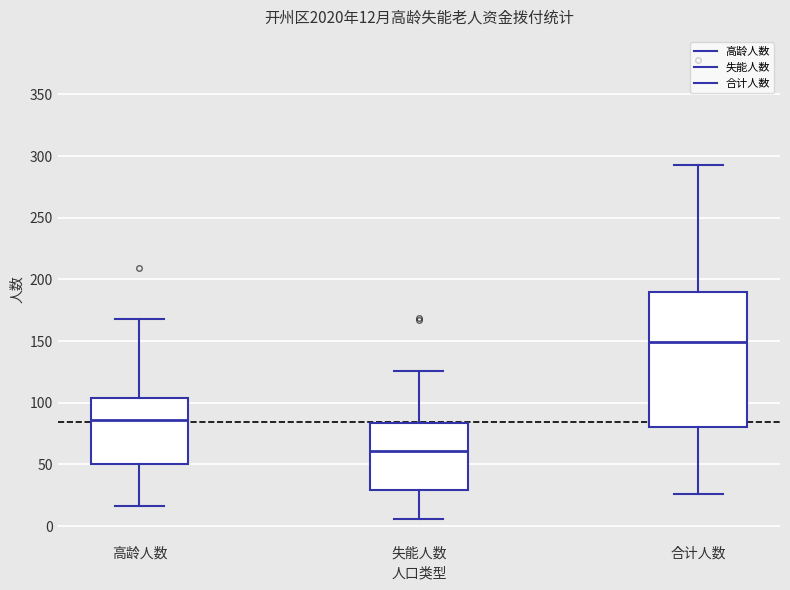

Which box's median line is the lowest?

失能人数